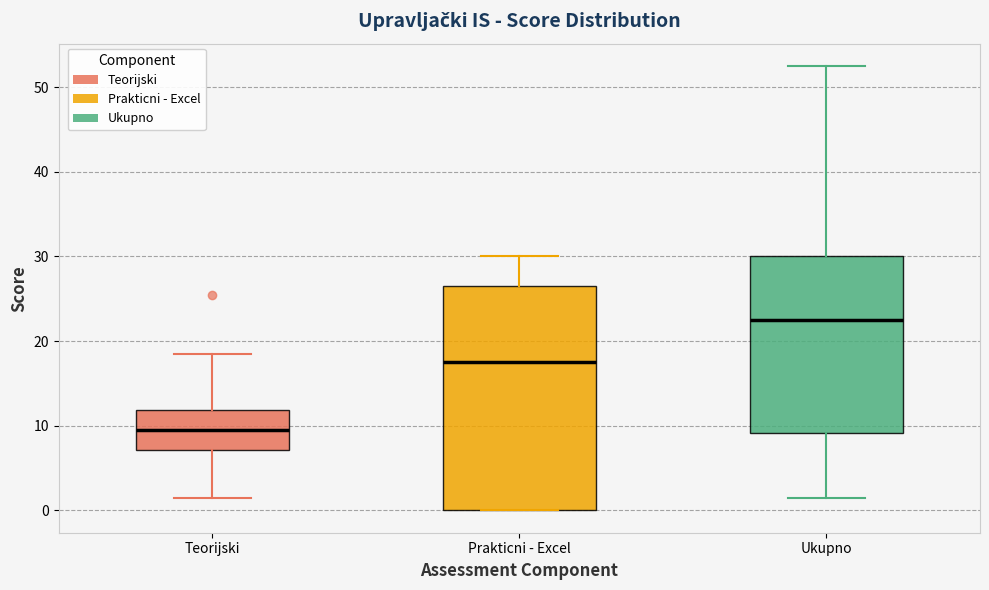

Reading left to right, read every box against the y-axis: the position of its median line, the range the box covers, and the ends of its whiskers. The values are not printed on the chart, so give them approximately, as read against the axis.

Teorijski: median 10, box 7 to 12, whiskers 2 to 19
Prakticni - Excel: median 18, box 0 to 27, whiskers 0 to 30
Ukupno: median 23, box 9 to 30, whiskers 2 to 53